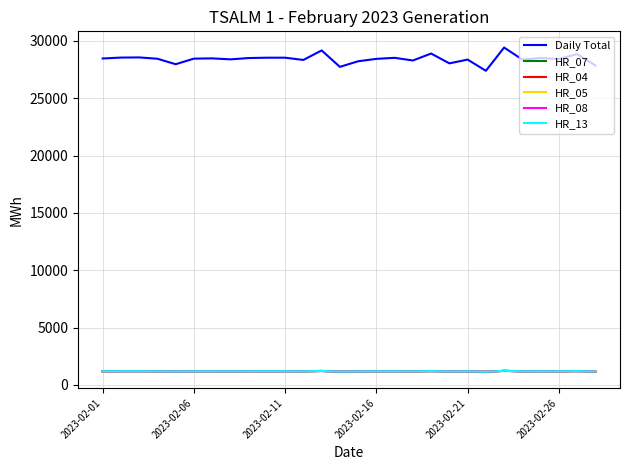

True or false: Daily Total and HR_05 cross at least once.

False